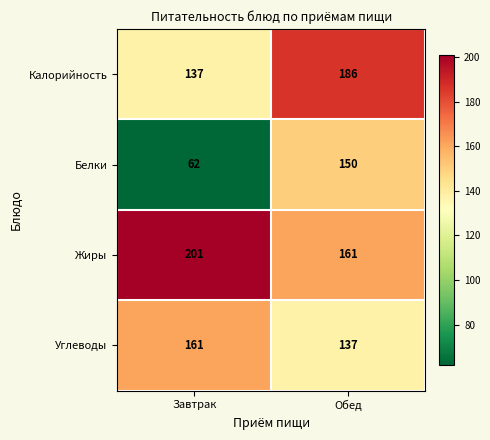

At how many categories does at least one series exceed 67?

2